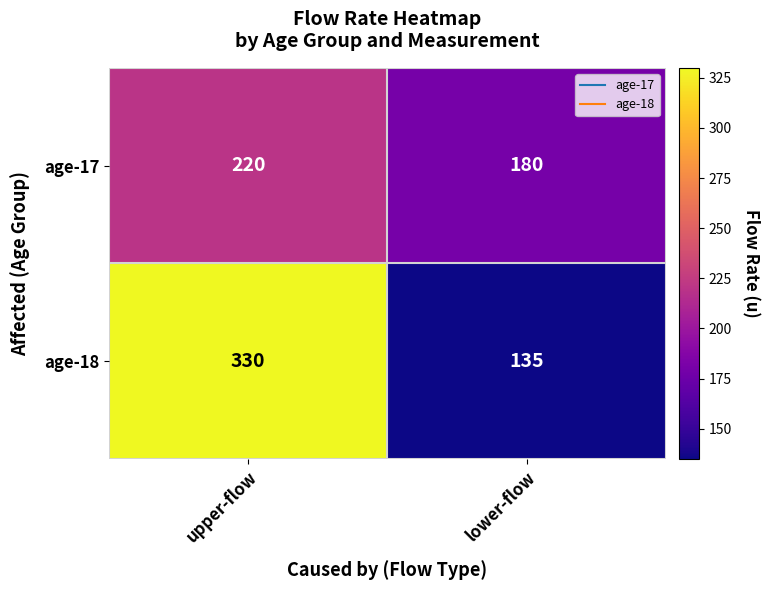

List the series in order of their overall mean, lowest first.

age-17, age-18